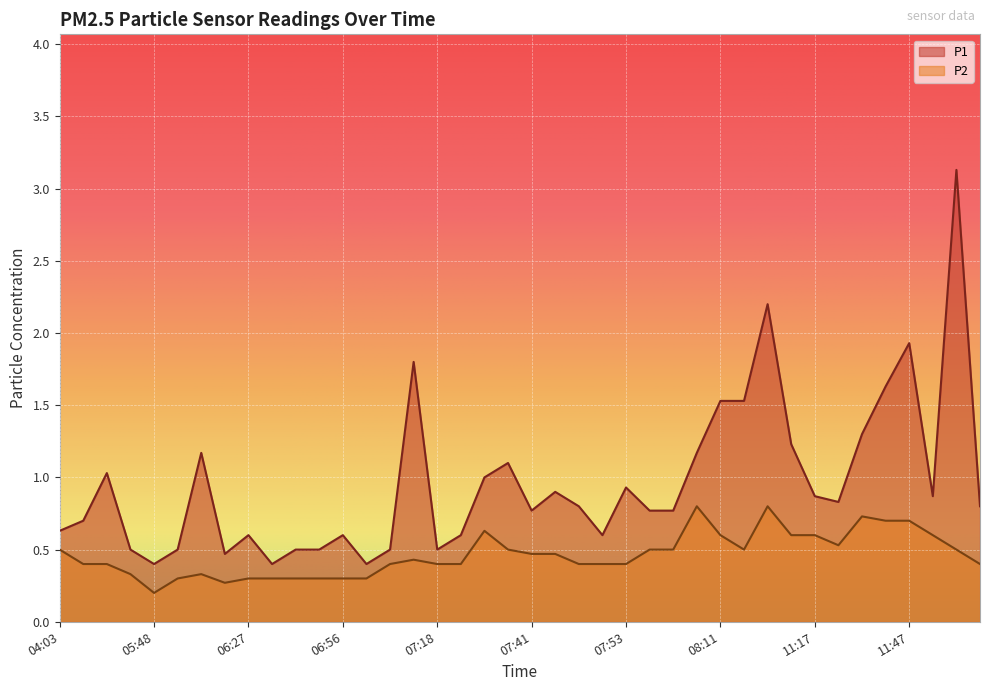

In P1, how many points are higher than both neighbors (excluding endpoints)?

11